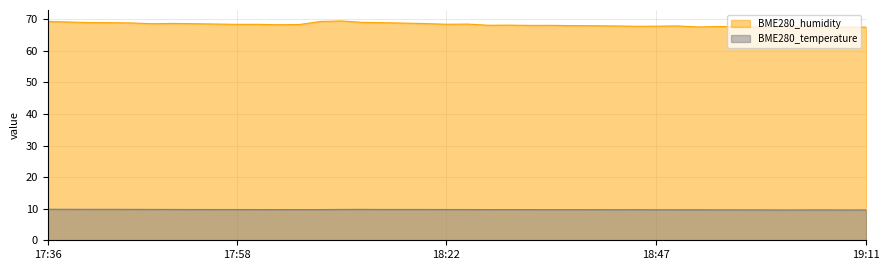

At which category is the sum across all series the highest?

2023/03/02 18:10:53